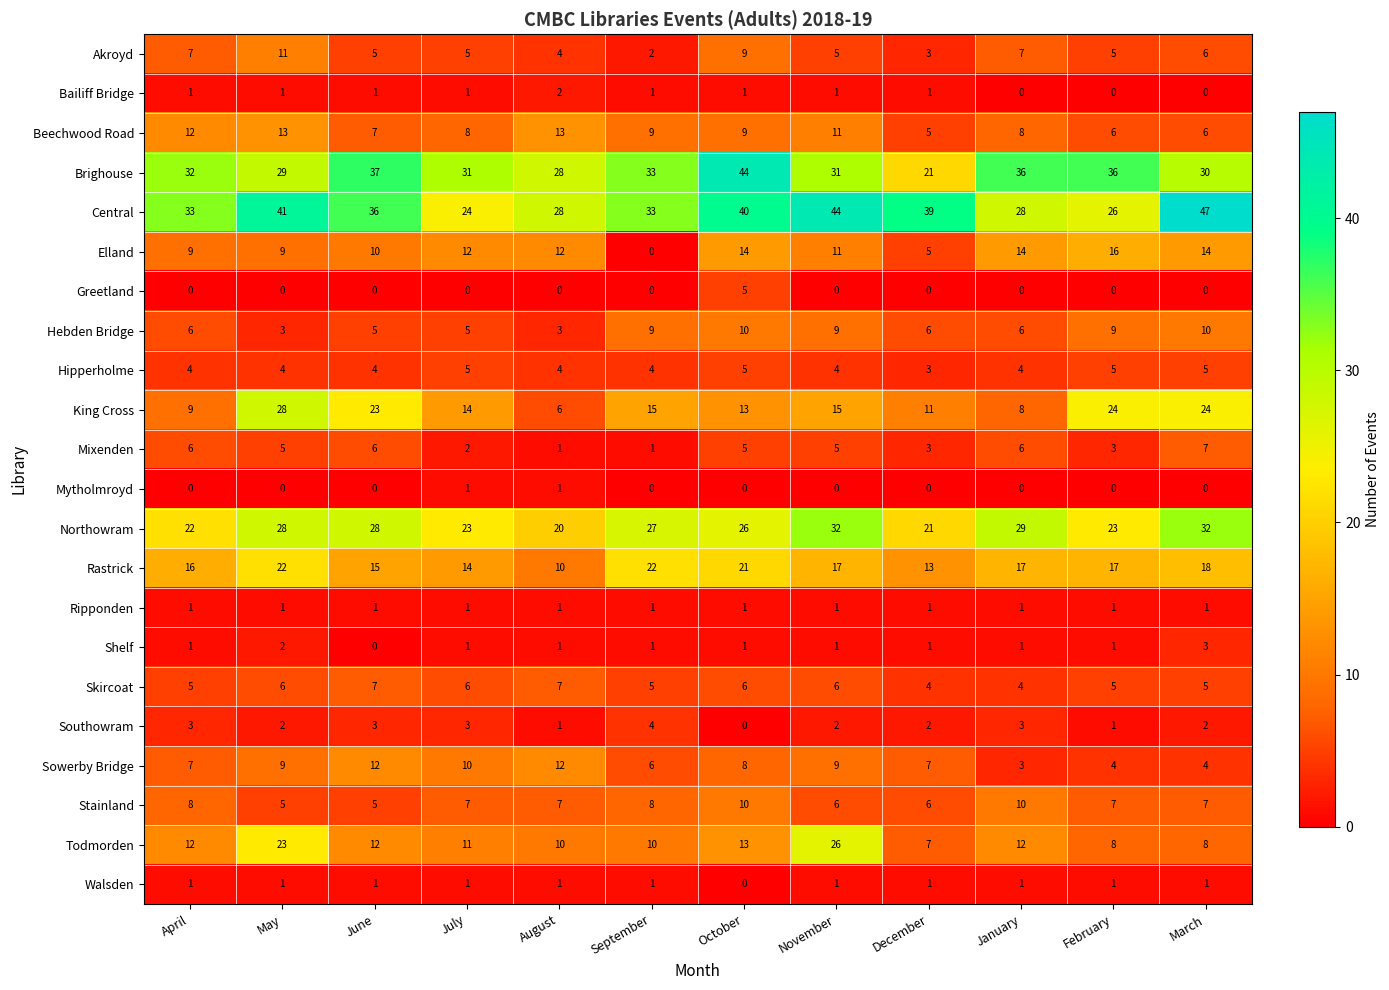

At how many categories does at least one series exceed 9?

12